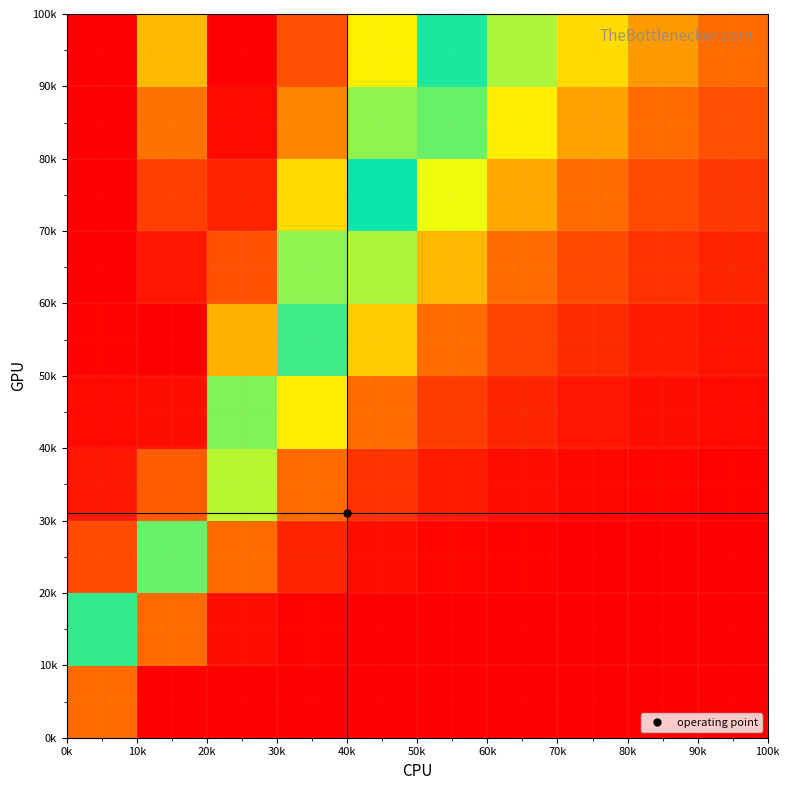

What is the greatest value displayed?

1.0